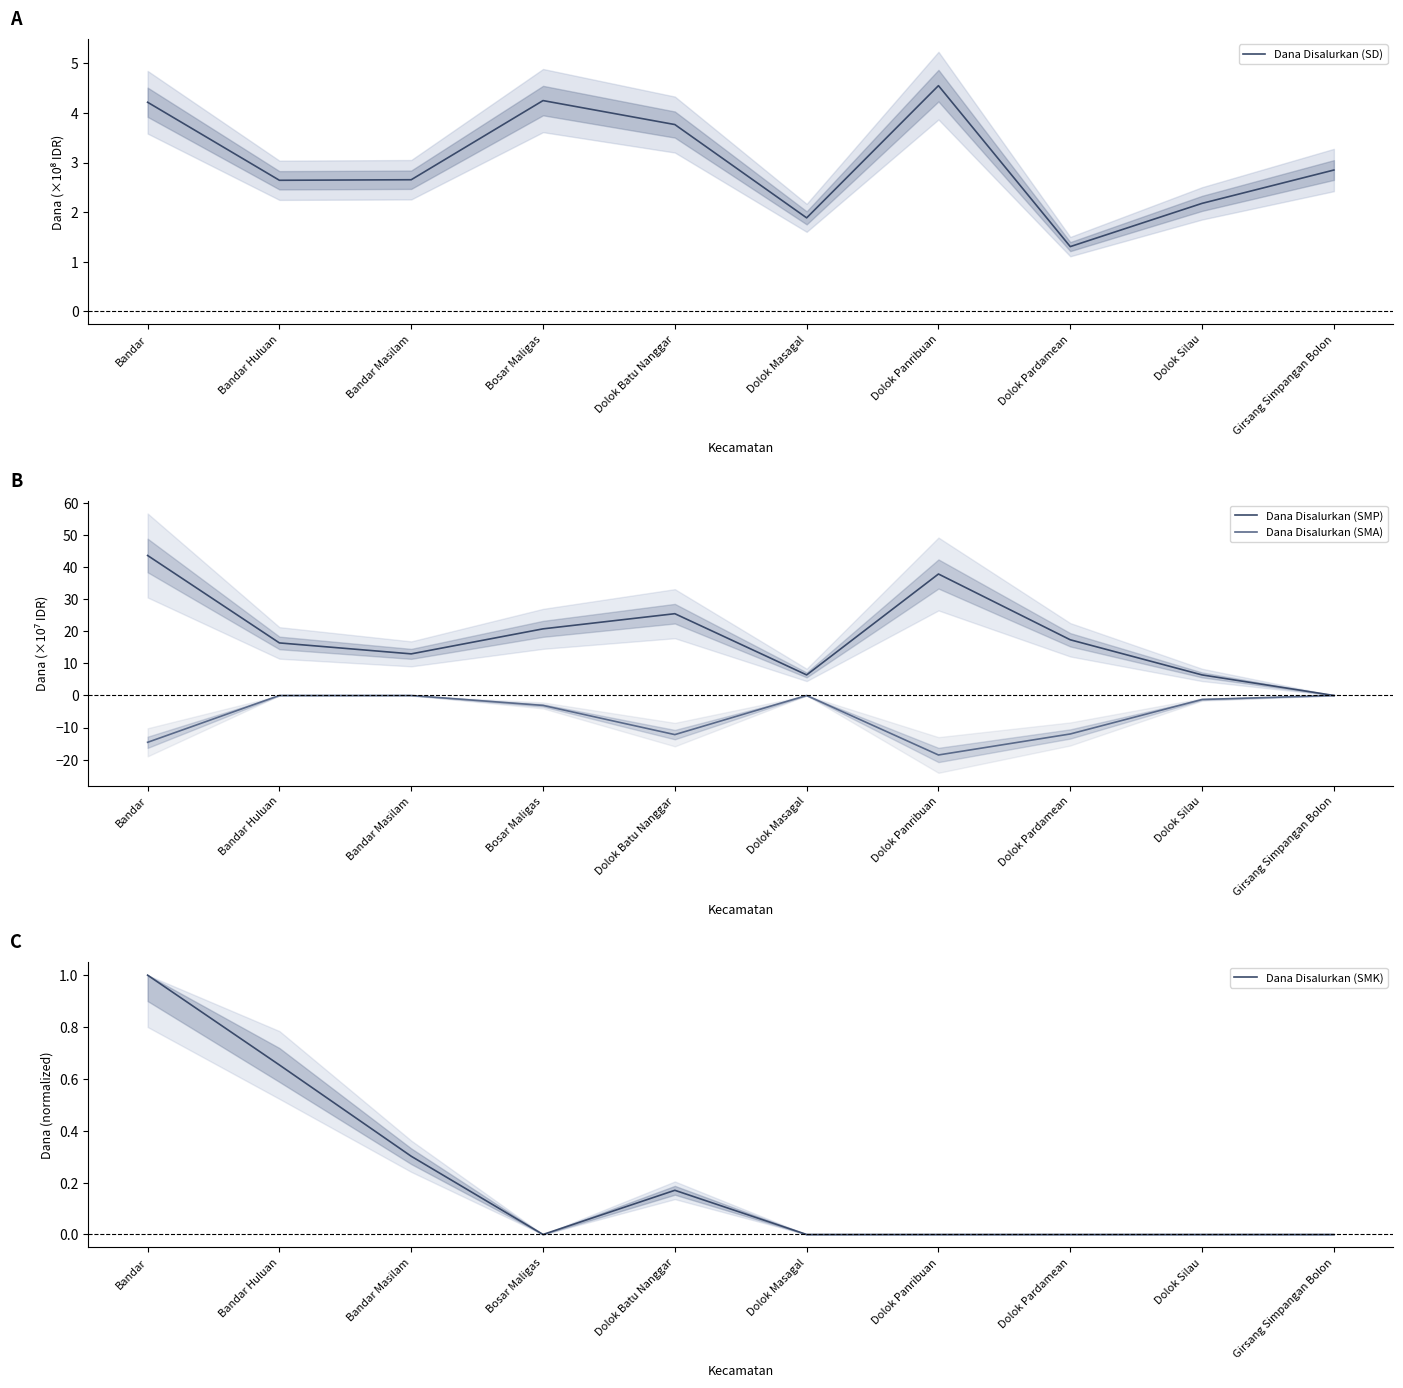

Rank the series by their maximum value, from highest to lowest.

Dana Disalurkan (SMP), Dana Disalurkan (SD), Dana Disalurkan (SMK), Dana Disalurkan (SMA)